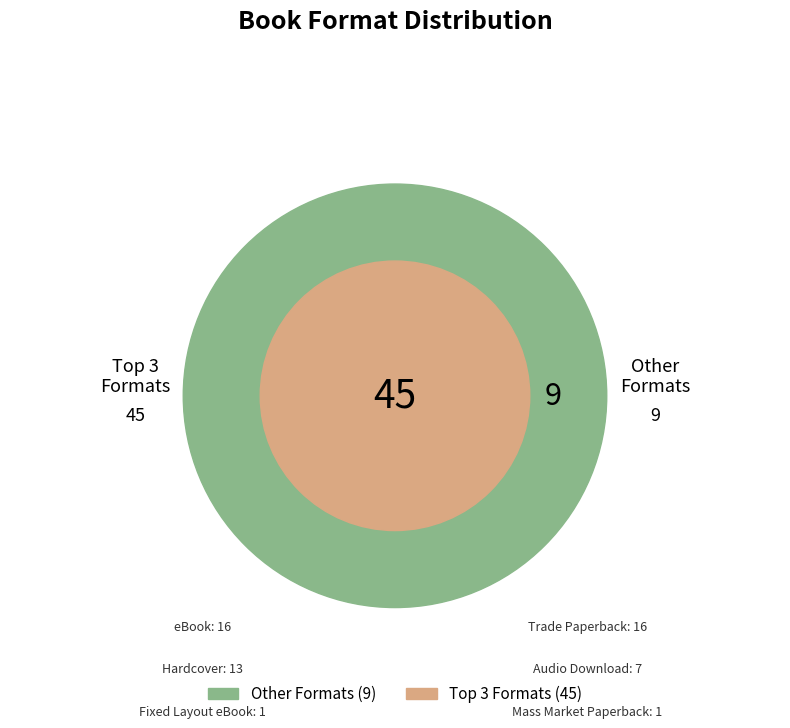

What percentage do Fixed Layout eBook and Hardcover together represent?

25.9%